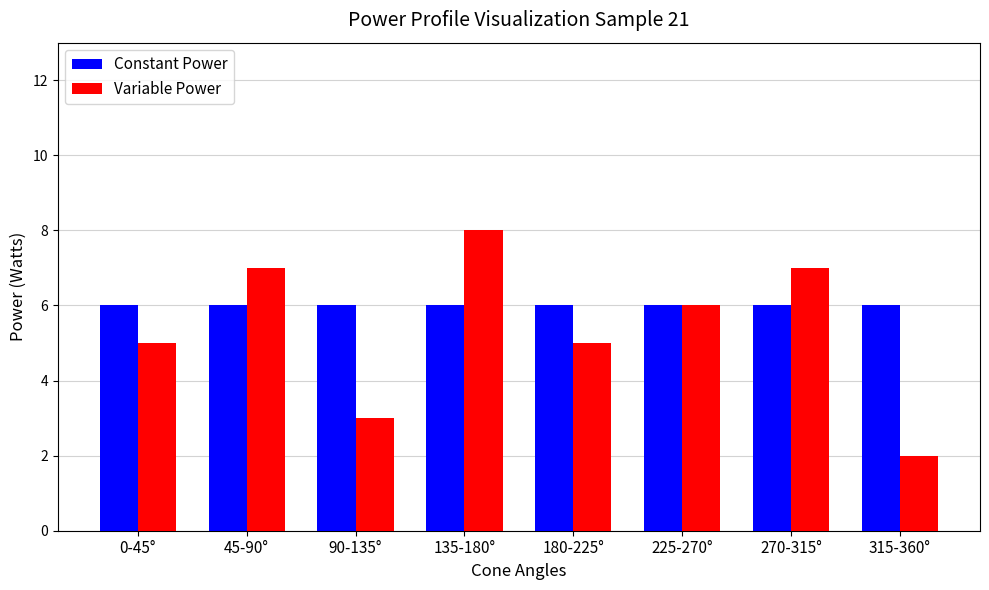

What is the maximum value shown in the chart?

8